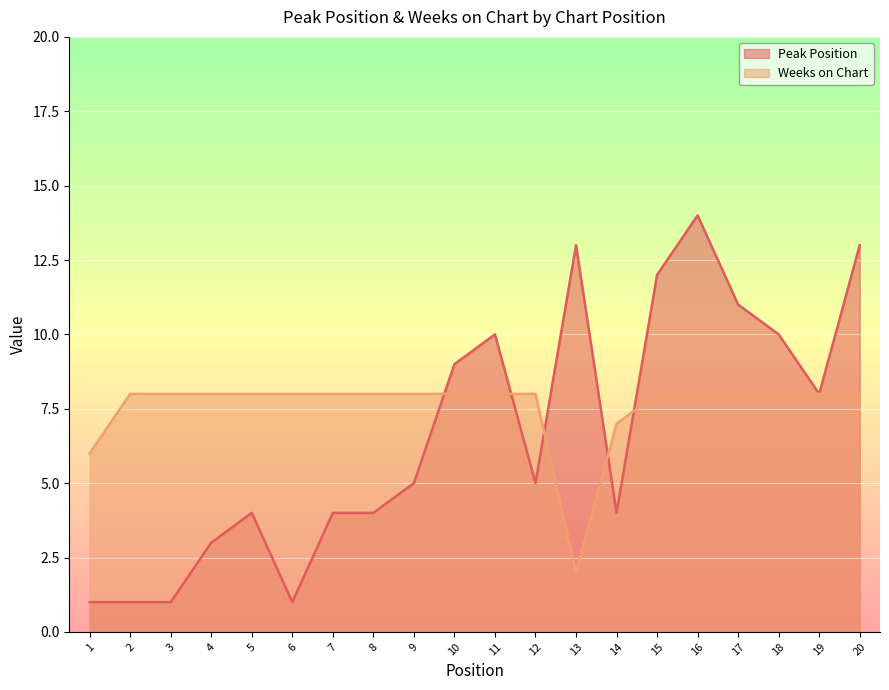

At which label does Weeks on Chart reach its peak?

2